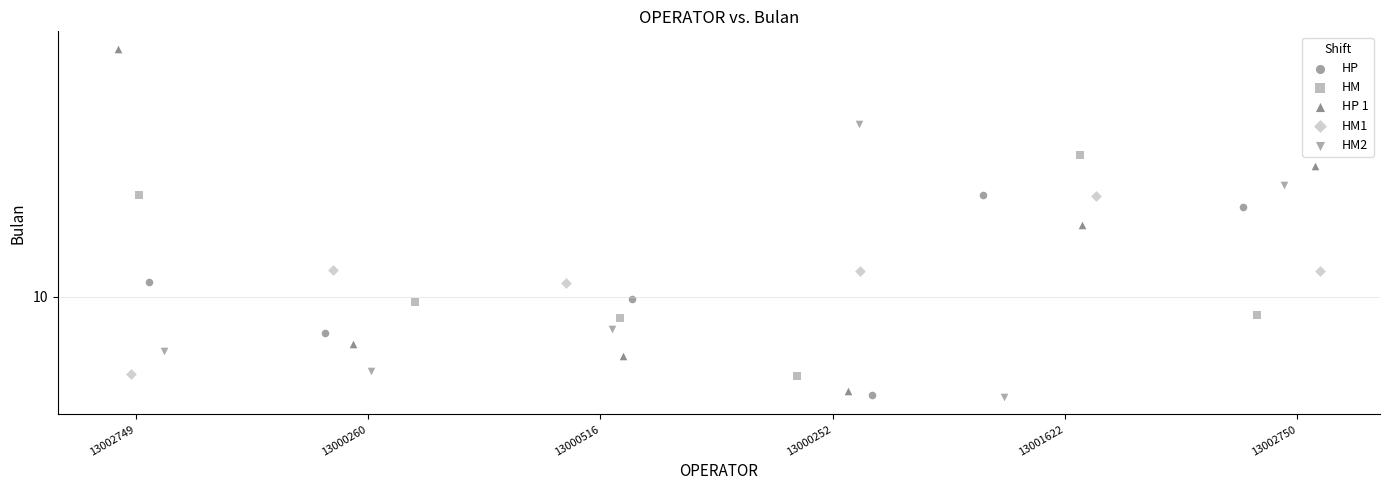

What are all the series names shown in the legend?

HP, HM, HP 1, HM1, HM2